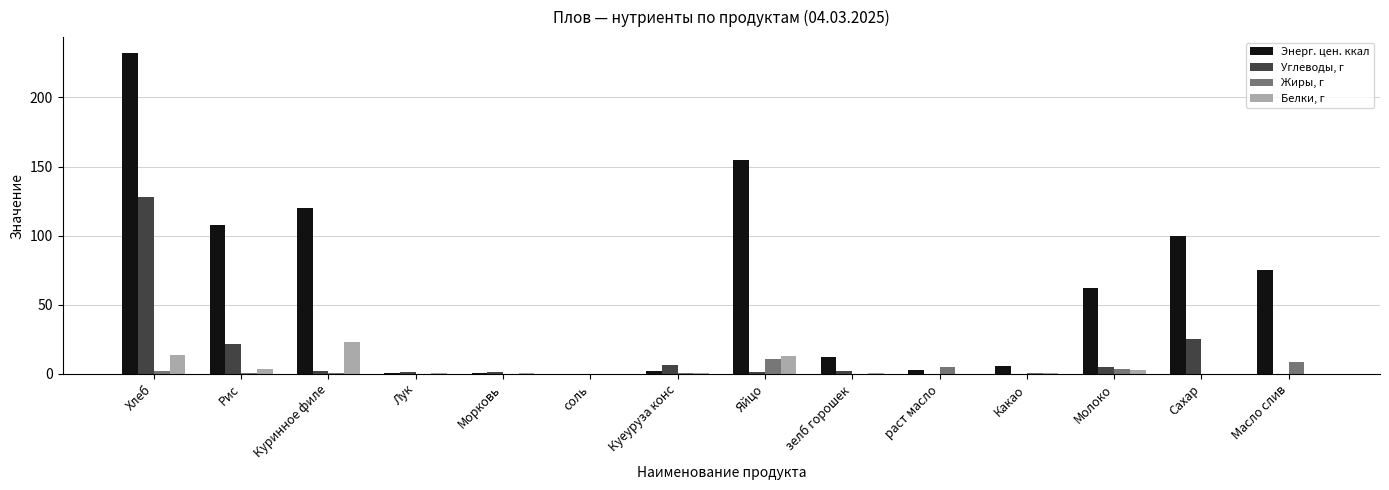

At which label is Энерг. цен. ккал closest to 116?

Куринное филе